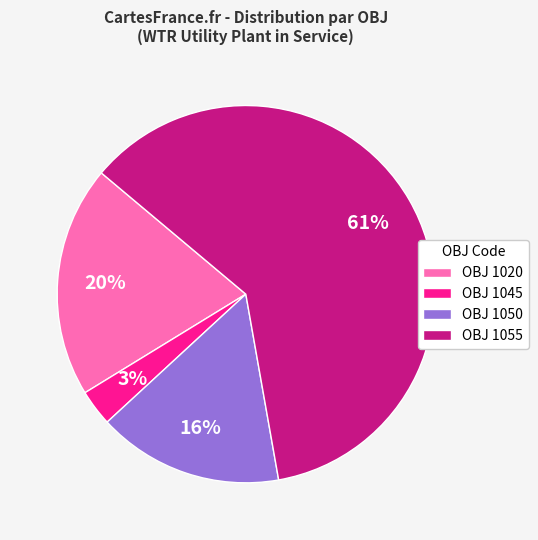

What percentage is the OBJ 1020 slice, to the nearest percent?

20%